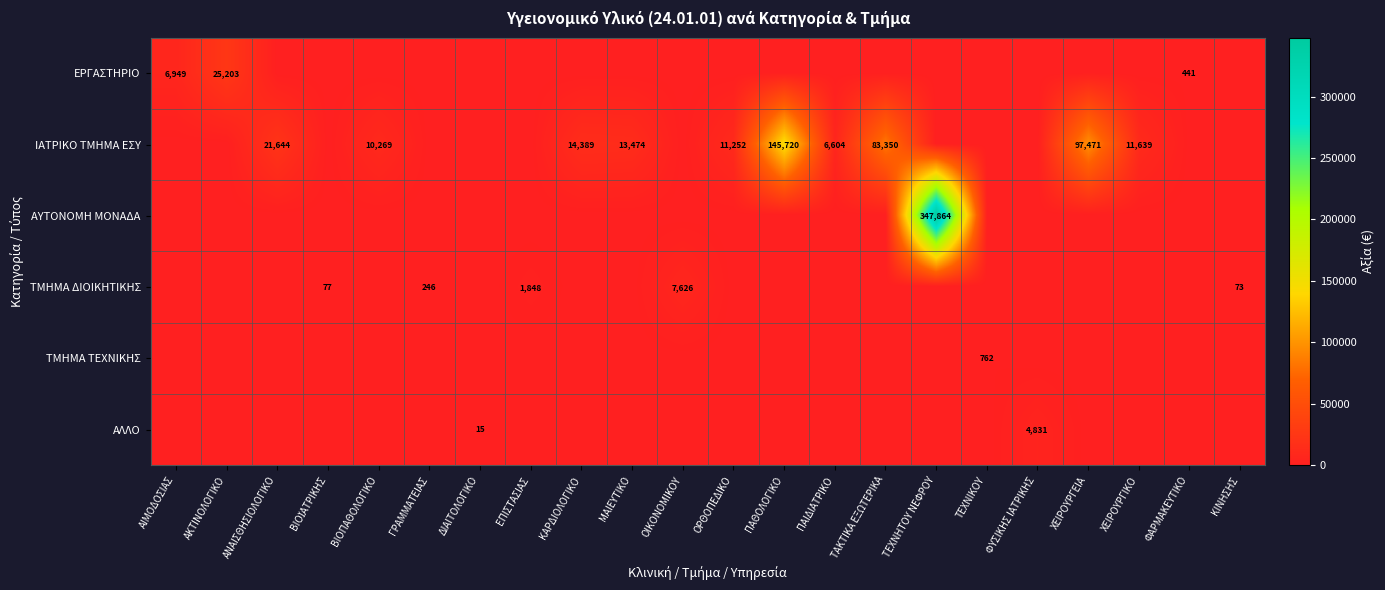

Which has a higher value, ΕΠΙΣΤΑΣΙΑΣ or ΑΚΤΙΝΟΛΟΓΙΚΟ?

ΑΚΤΙΝΟΛΟΓΙΚΟ